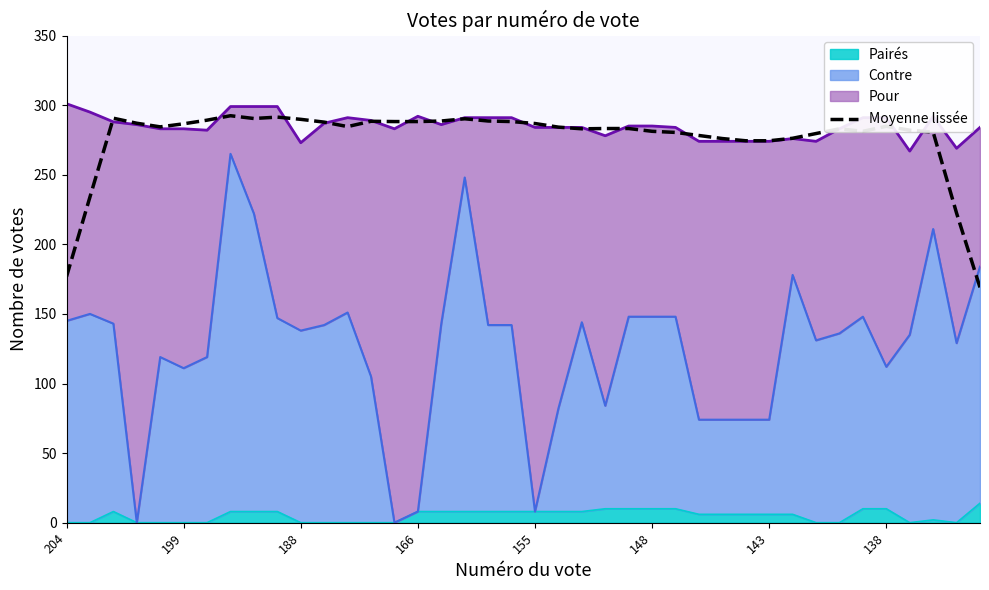

Read the value at 8.

290.4